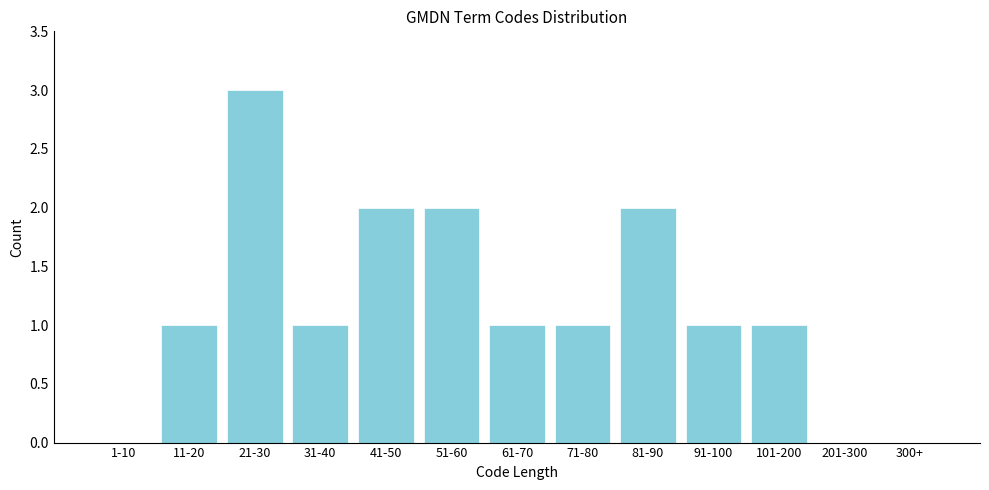

Reading left to right, transcribe all the data shown in this chart.

1-10=0	11-20=1	21-30=3	31-40=1	41-50=2	51-60=2	61-70=1	71-80=1	81-90=2	91-100=1	101-200=1	201-300=0	300+=0